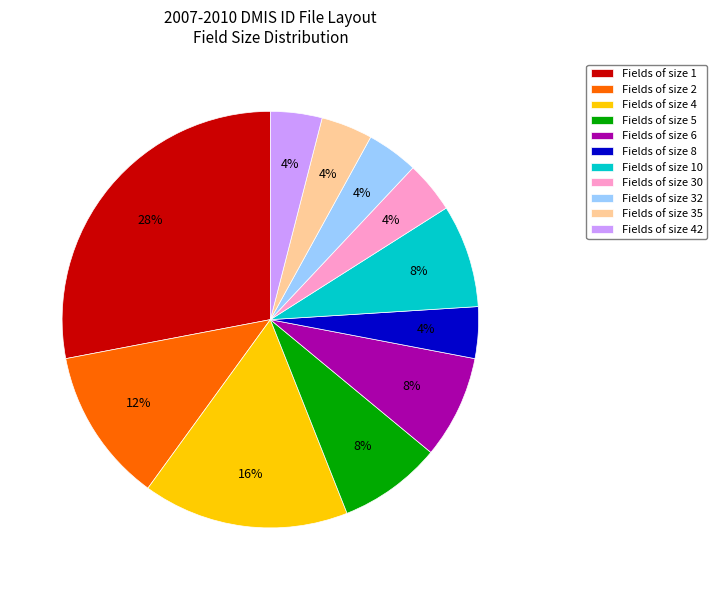

To the nearest percent, what is the average slice percentage?

9%